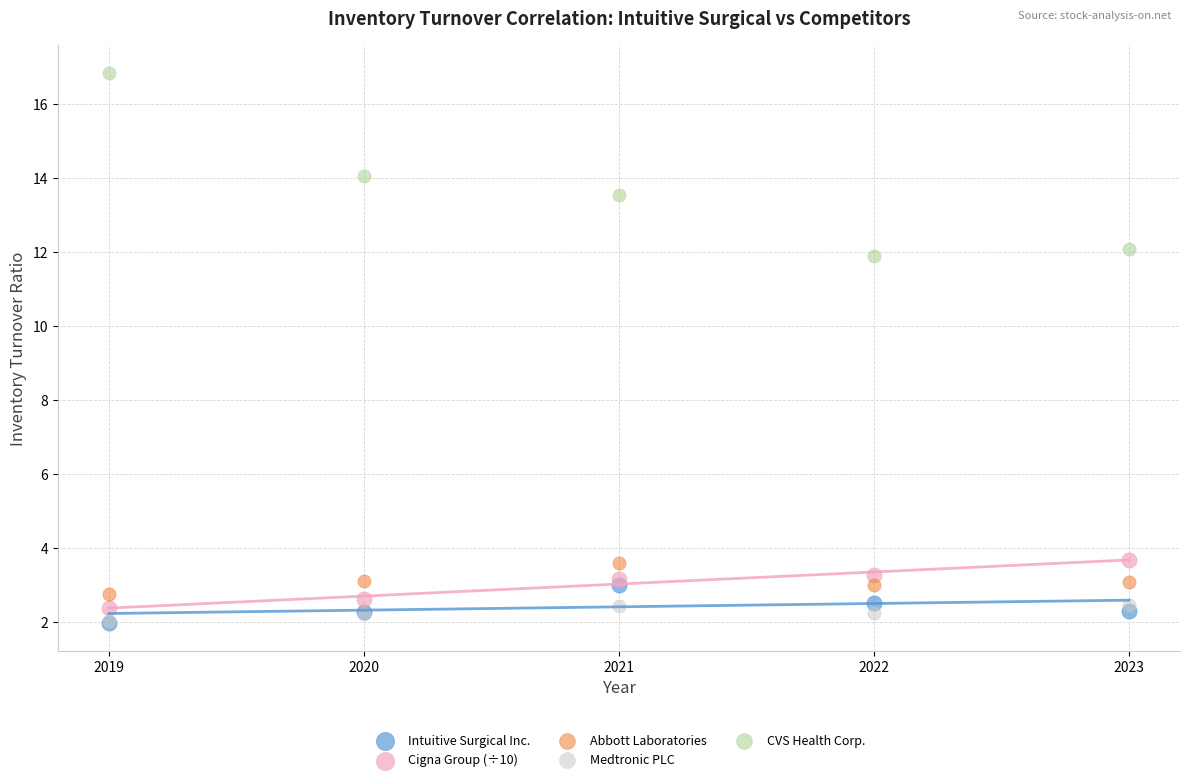

Which series contains the highest Y value?

CVS Health Corp.